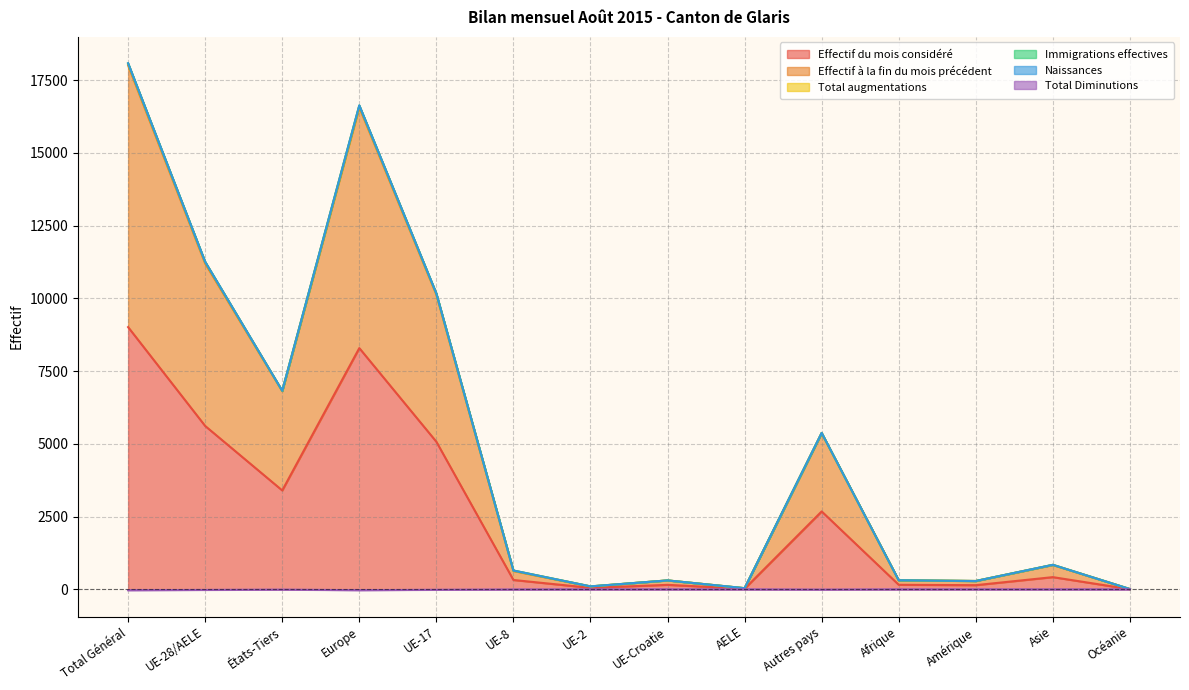

At which label does Effectif à la fin du mois précédent first exceed 836?

Total Général